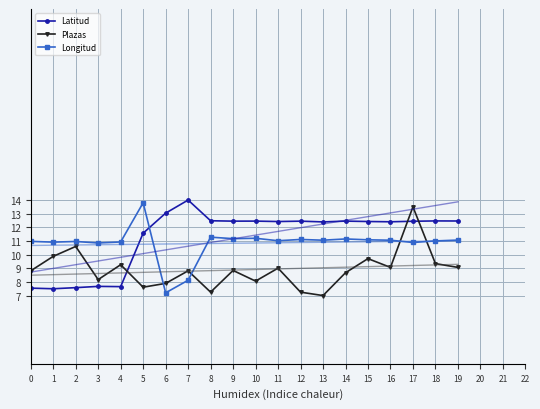

What is the total value across all series at 0?

27.3